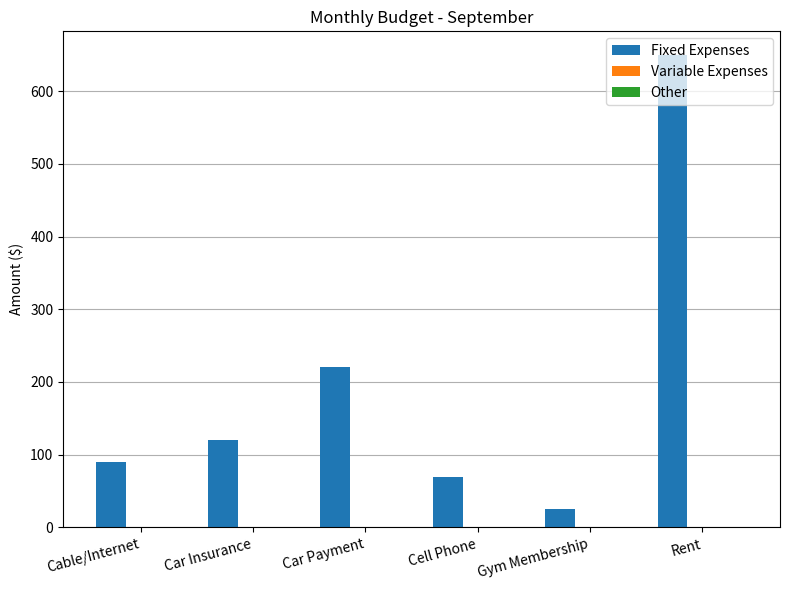

How many bars are there in total?

6